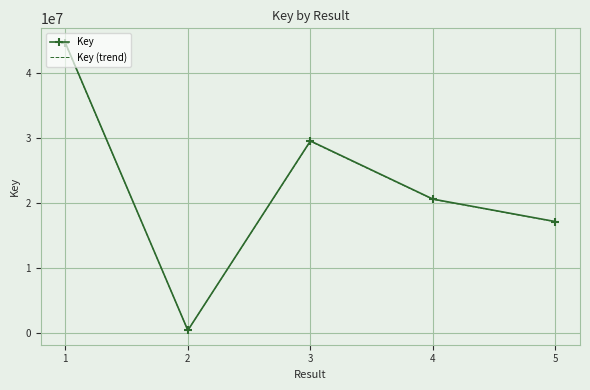

The value of Key at 3 is 13584296.7. True or false?

False